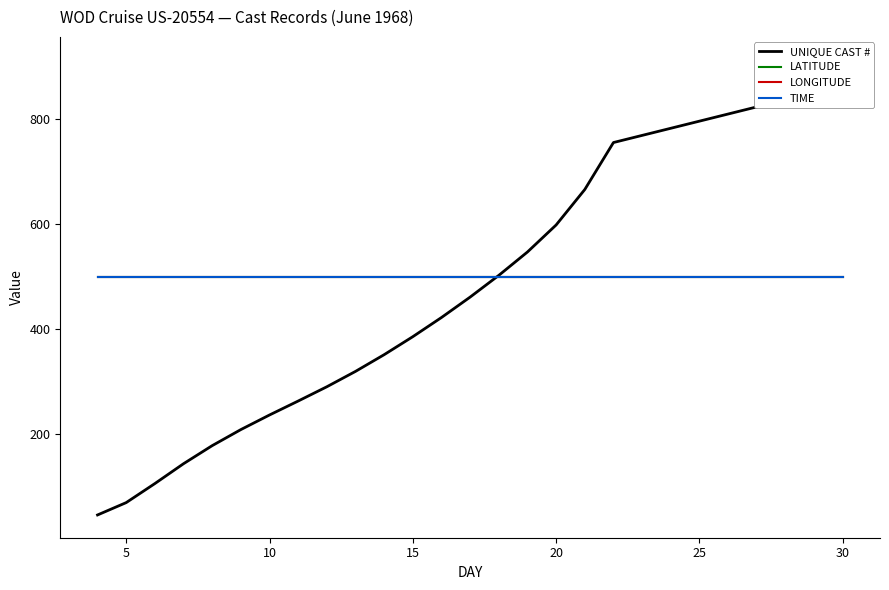

How many lines are shown in the chart?

4